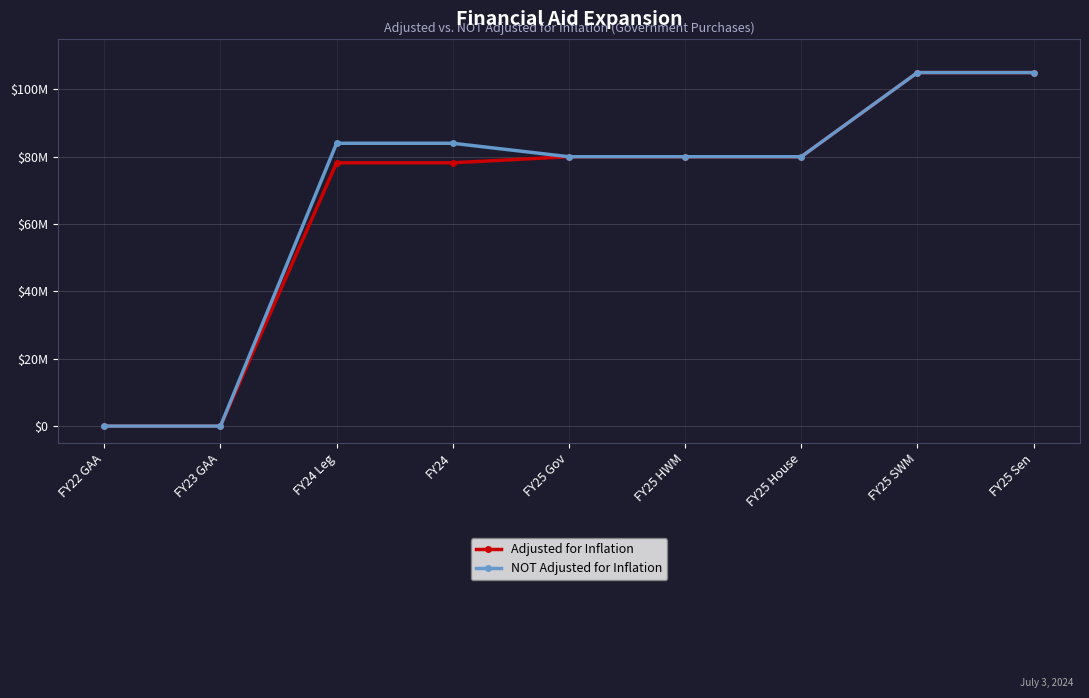

At which category does the chart reach its peak across all series?

FY25 SWM